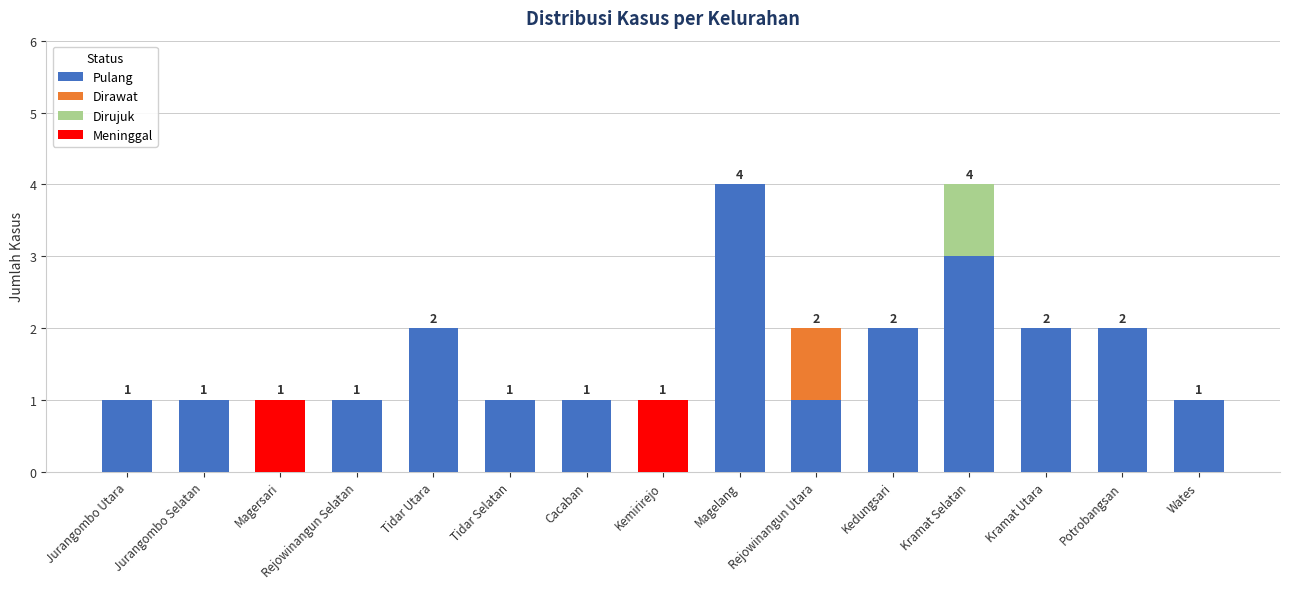

What is the maximum value for Pulang?

4